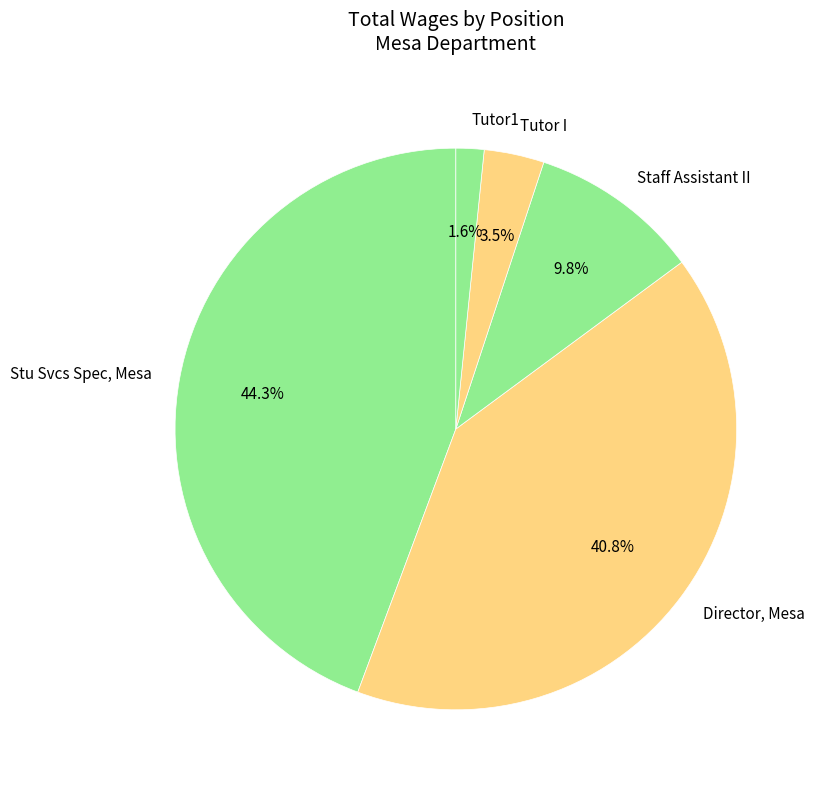

How much of the chart is everything except Tutor I?

96.5%